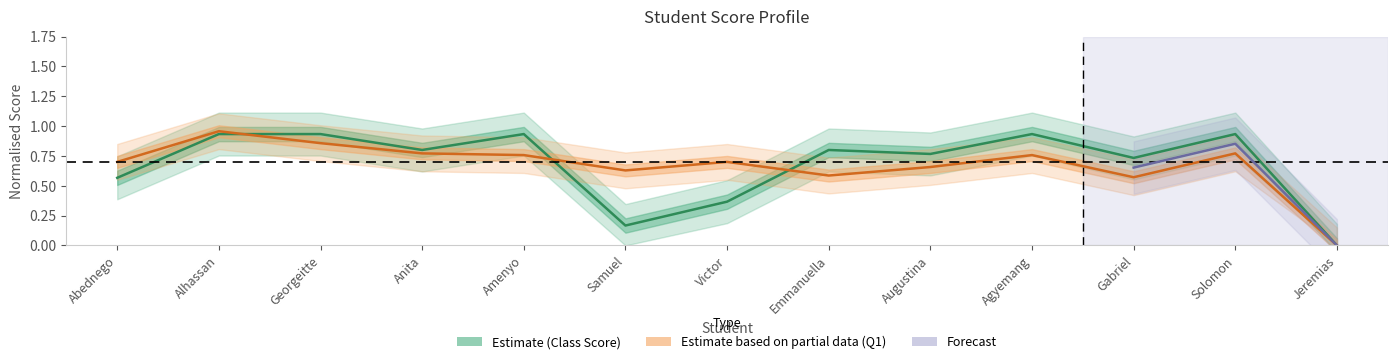

How many interior local peaks does the Q 1 series have?

4